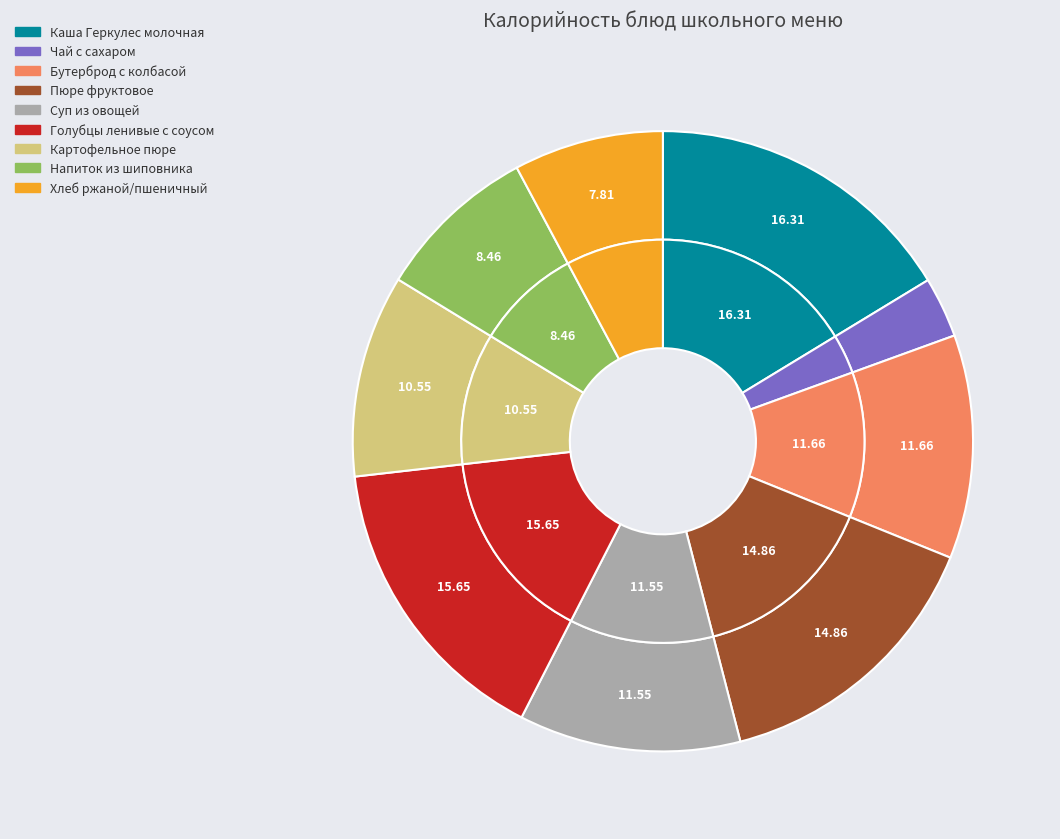

What percentage is the Чай с сахаром slice, to the nearest percent?

3%